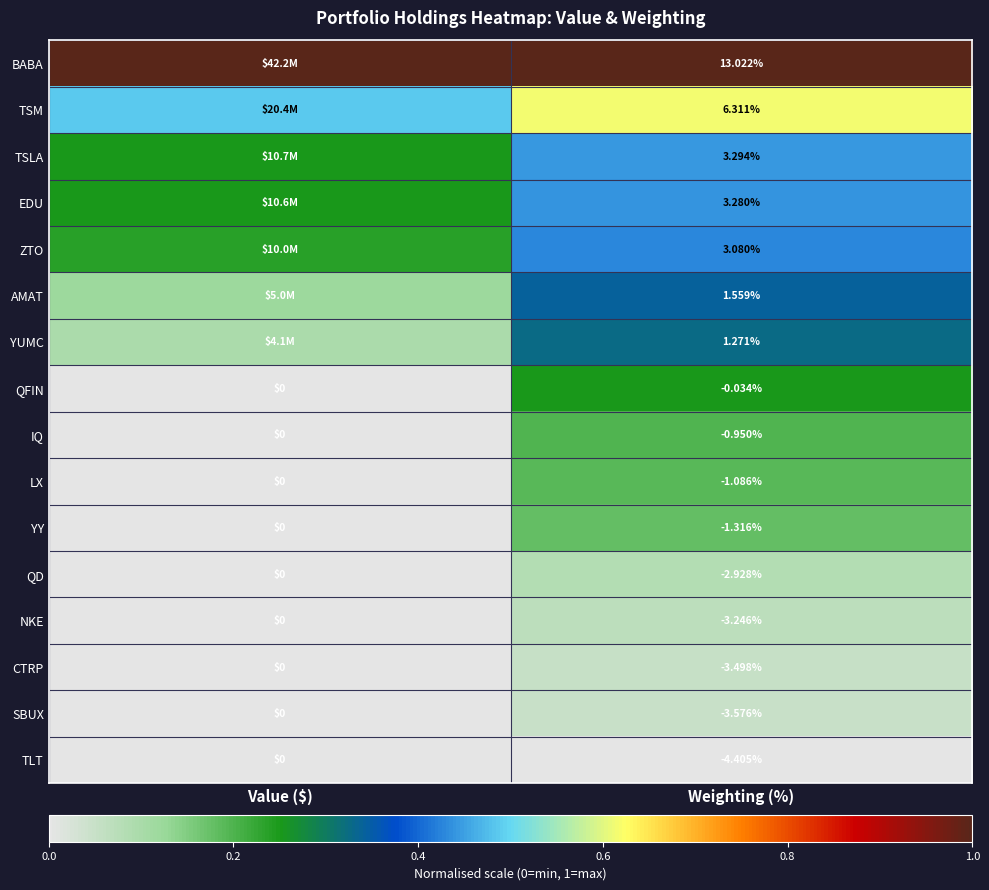

Rank the categories by YY value from lowest to highest.

Weighting (%), Value ($)